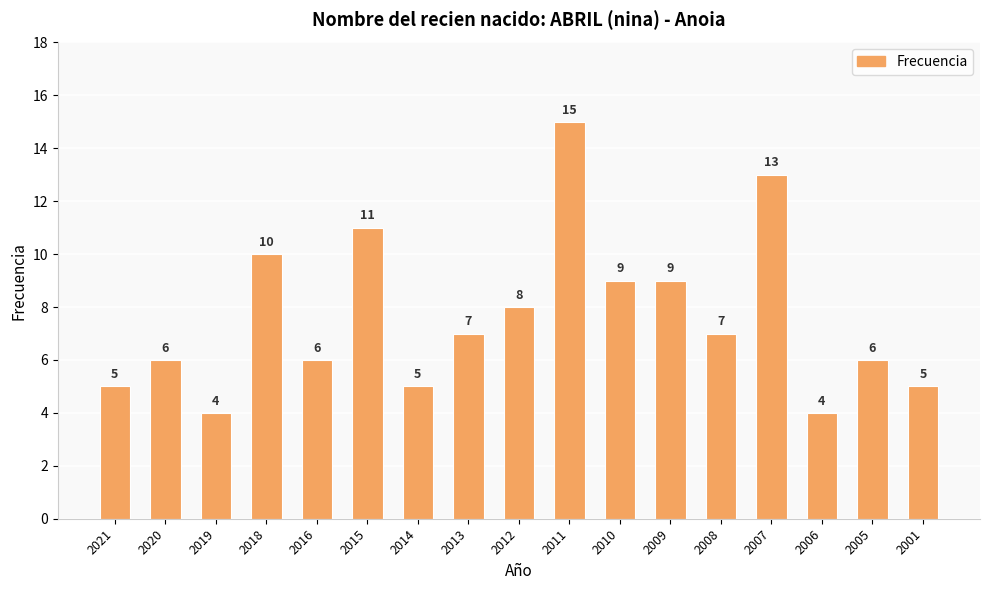

At which category does the chart reach its peak across all series?

2011